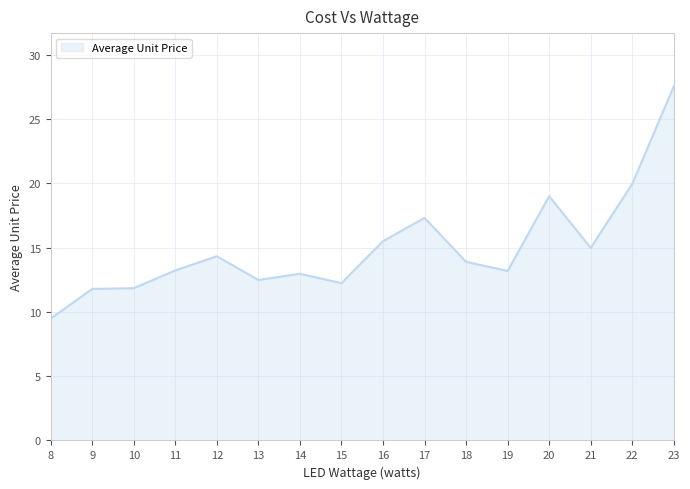

What is the difference between the values at 21 and 20?

4.0